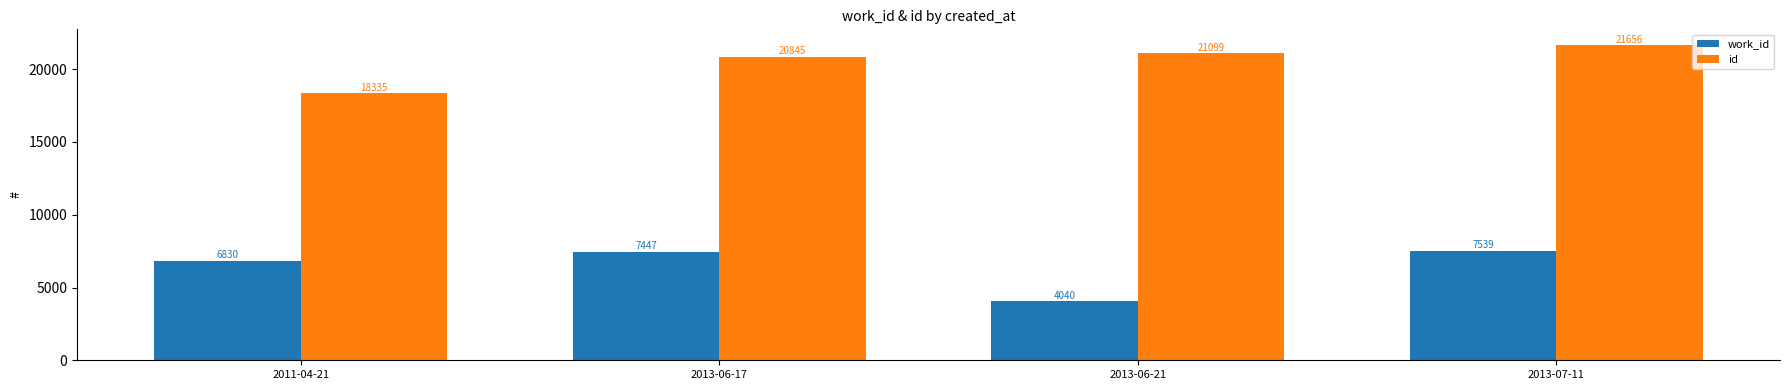

Reading left to right, what are all the values shown in this chart?

work_id: 2011-04-21=6830	2013-06-17=7447	2013-06-21=4040	2013-07-11=7539
id: 2011-04-21=18335	2013-06-17=20845	2013-06-21=21099	2013-07-11=21656